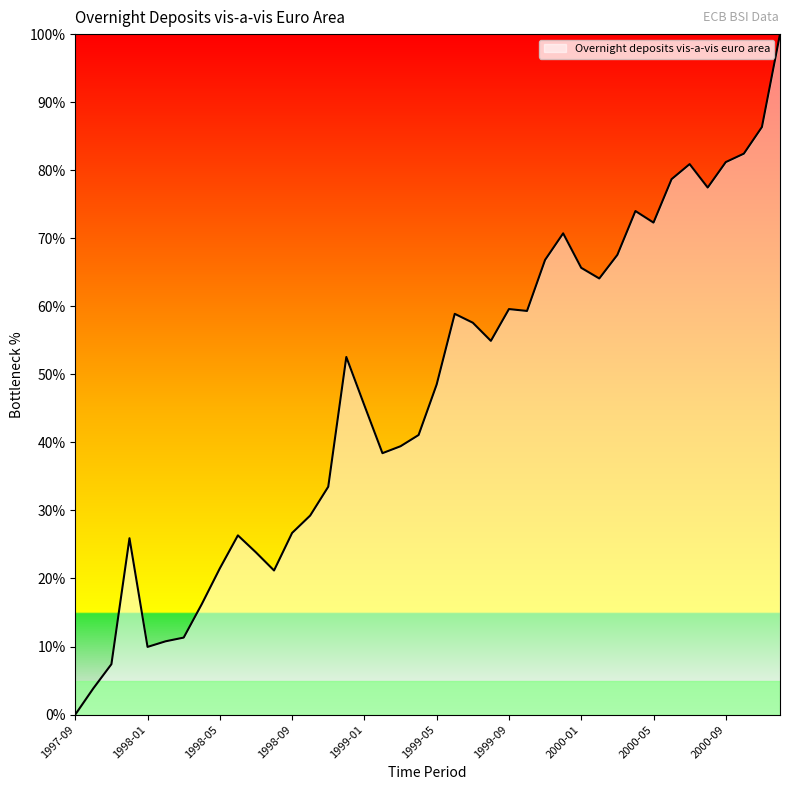

What is the maximum value shown in the chart?

100.0